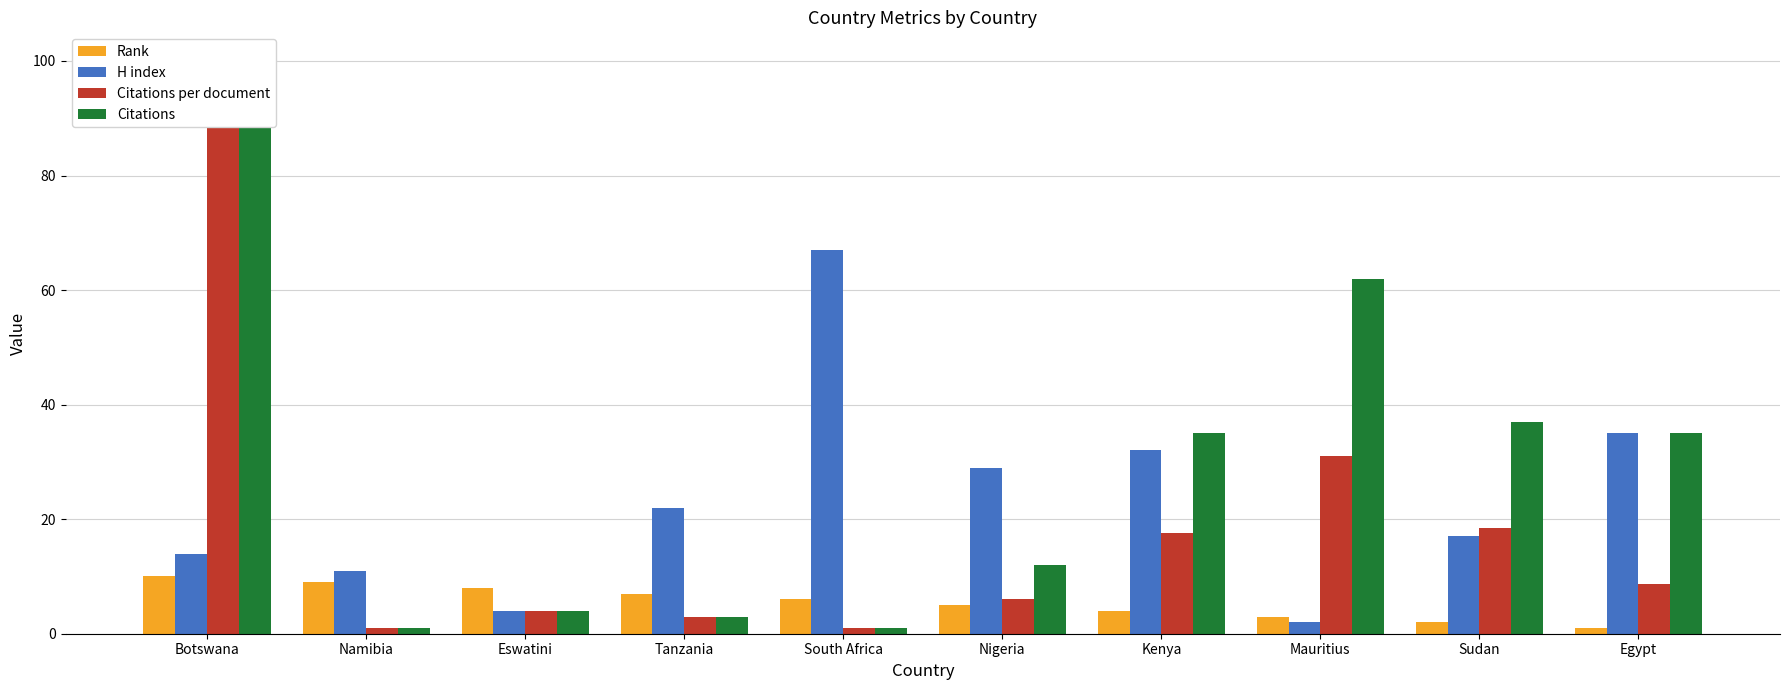

What is the average value of the Citations series?

29.0